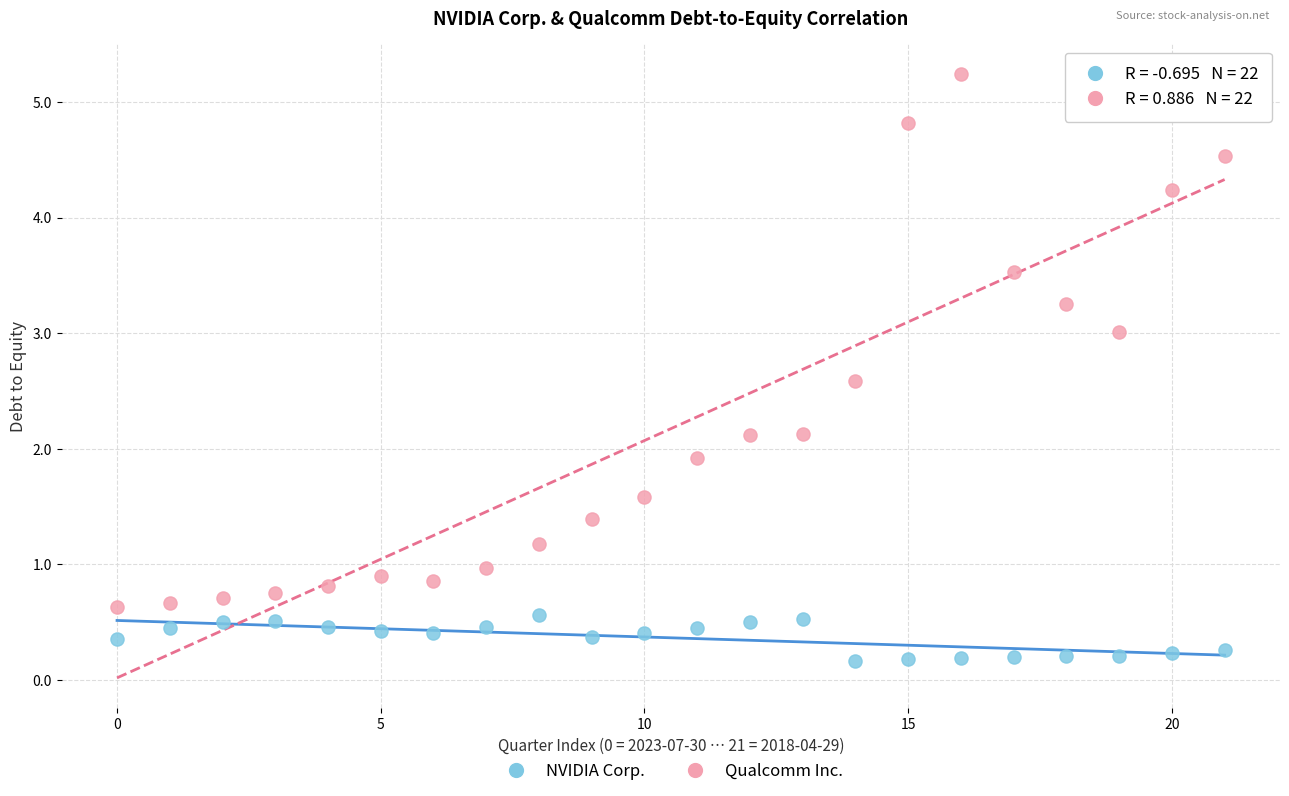

Which series contains the lowest Y value?

NVIDIA Corp.